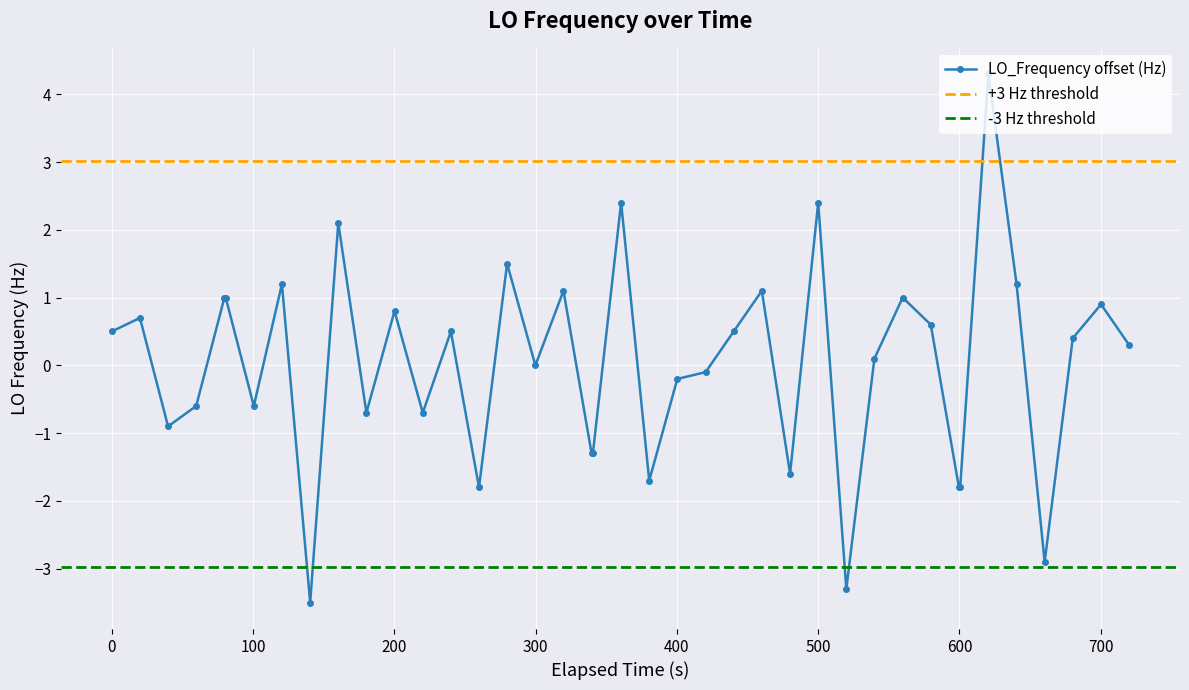

True or false: there are more than 1 points higher than both neighbors.

True